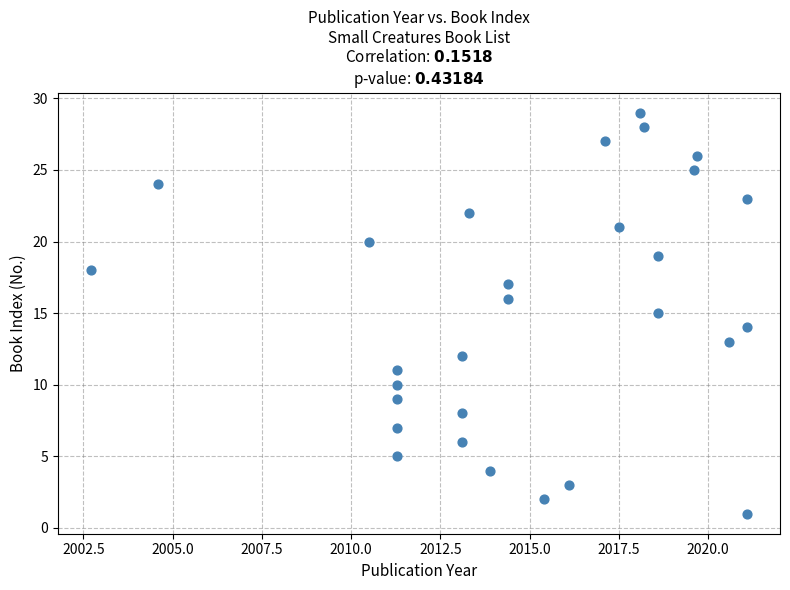

What is the range of Y values (max minus min)?

28